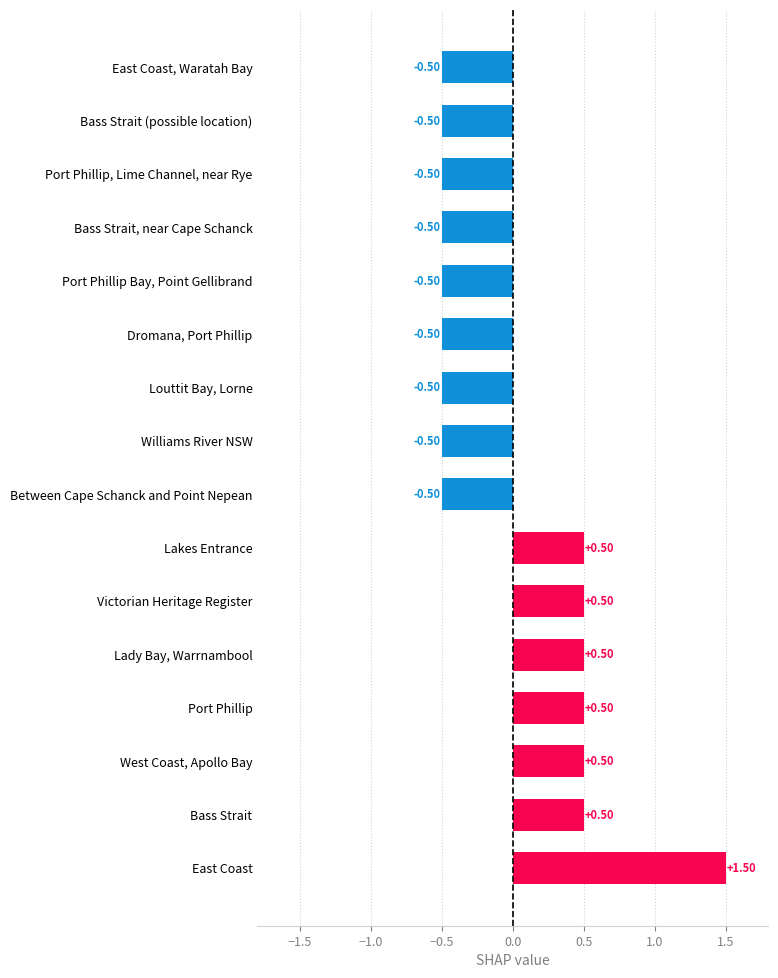

What is the sum of the values at Williams River NSW and Port Phillip Bay, Point Gellibrand?

-1.0